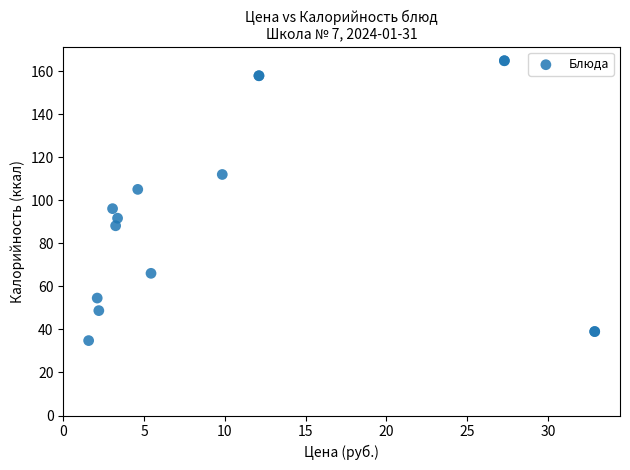

What Y value in the scatter plot is closest to 99?

96.1